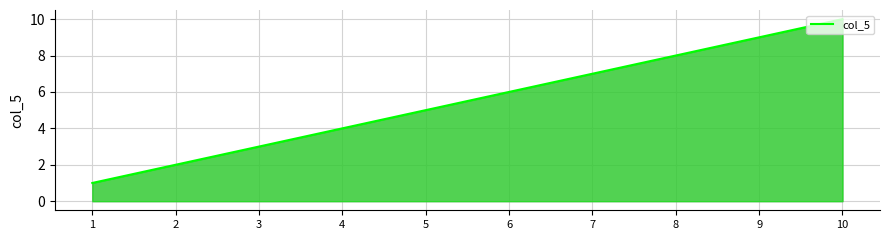

Reading left to right, extract all data points from this chart.

1	2	3	4	5	6	7	8	9	10